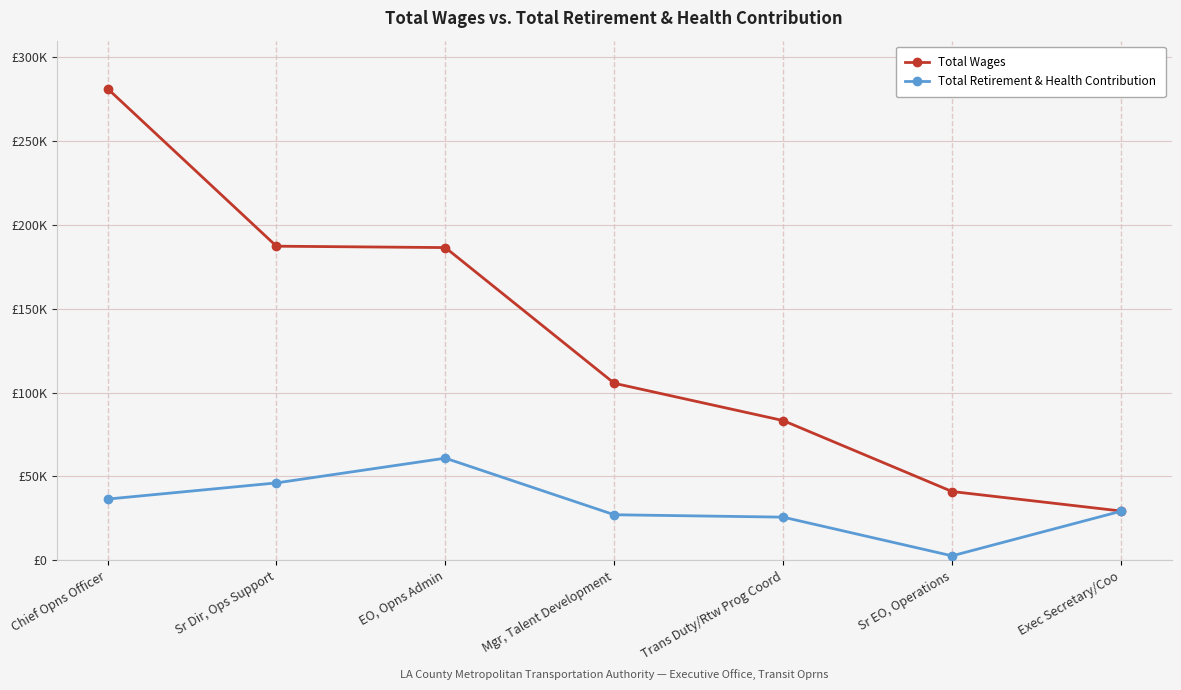

The Total Retirement & Health Contribution series shows 25032 at Chief Opns Officer. True or false?

False